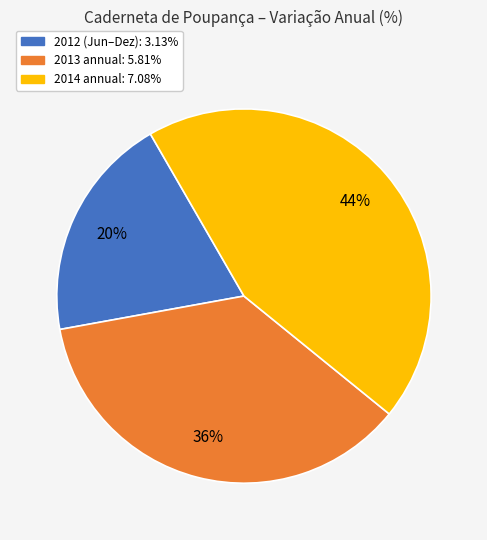

To the nearest percent, what is the average slice percentage?

33%